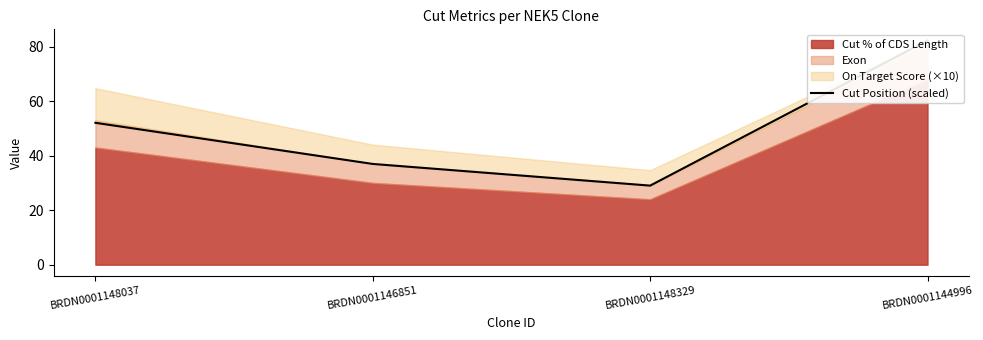

What is the sum of all values?

200.3